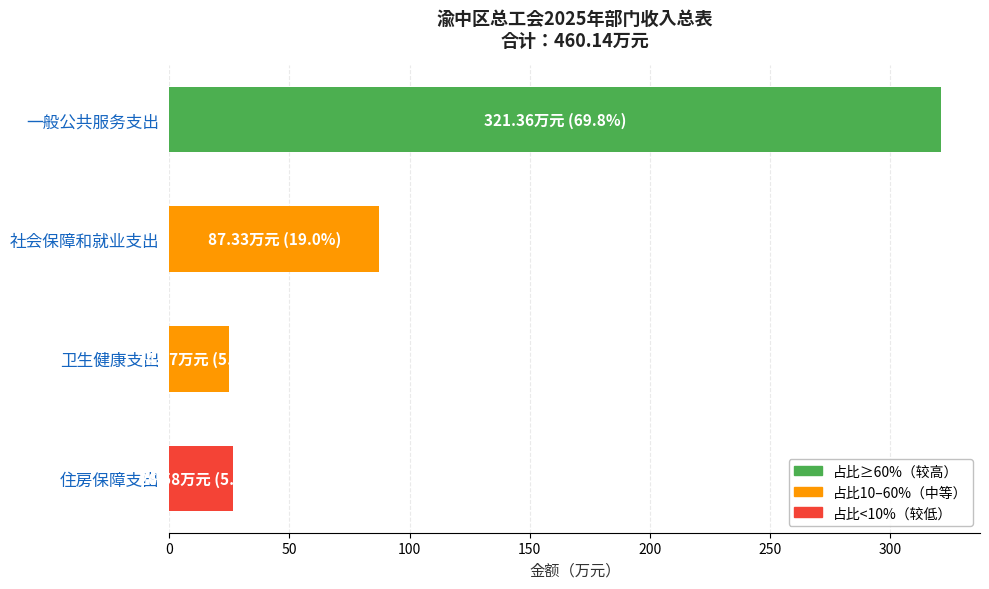

Reading top to bottom, what are all the values shown in this chart?

321.4	87.3	24.9	26.6